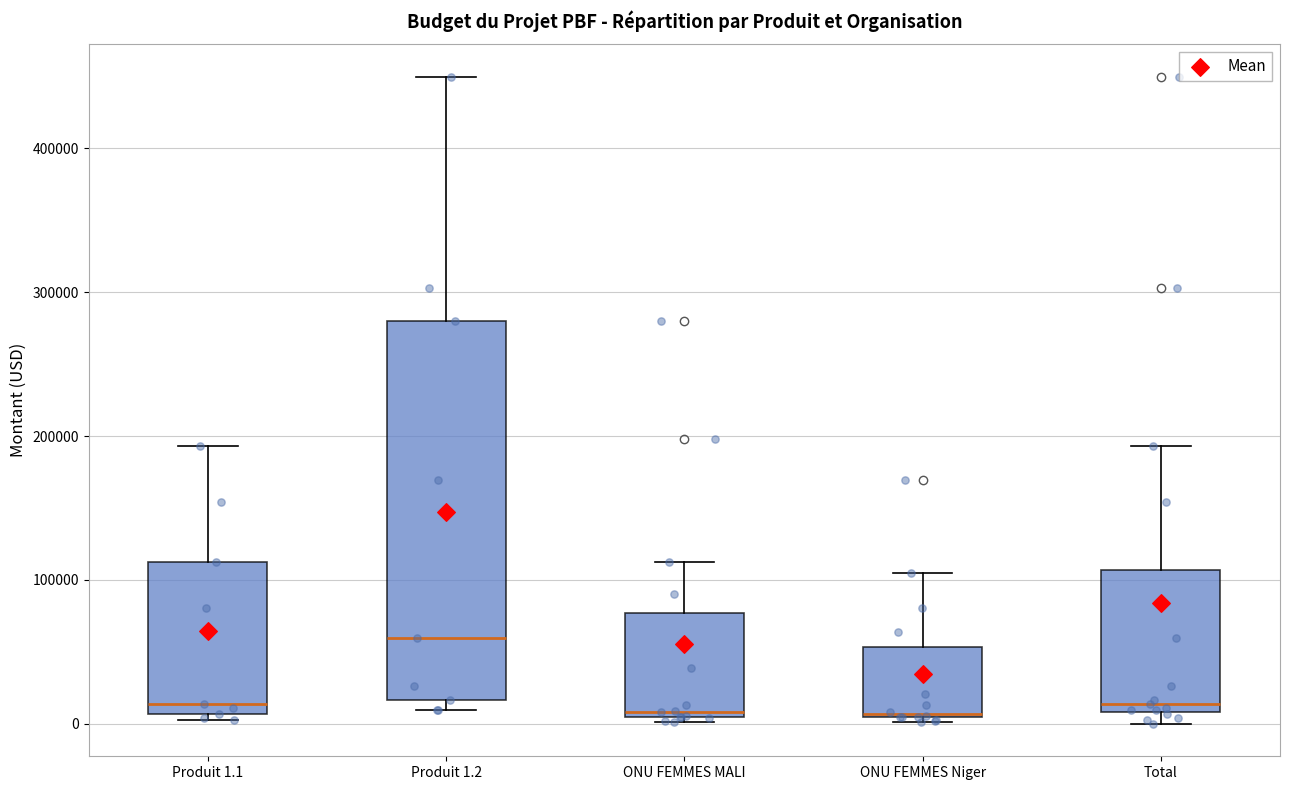

Which box is the tallest, from its lower edge to its upper edge?

Produit 1.2